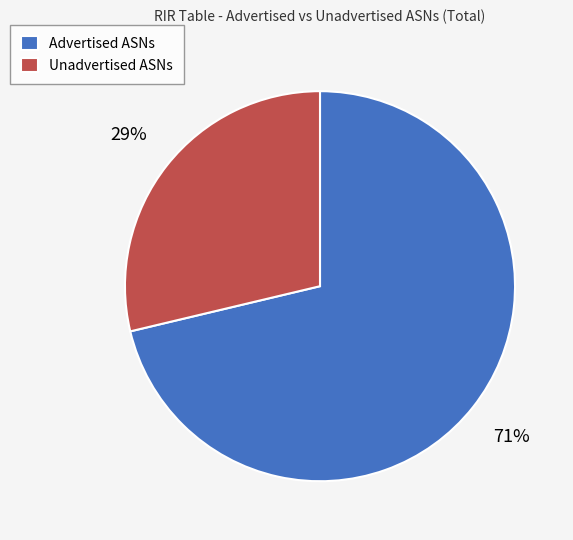

To the nearest percent, what is the average slice percentage?

50%